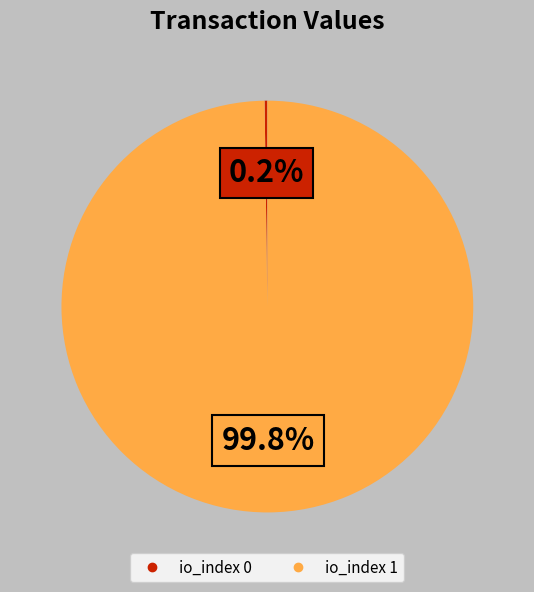

Is there a majority slice in this chart?

Yes